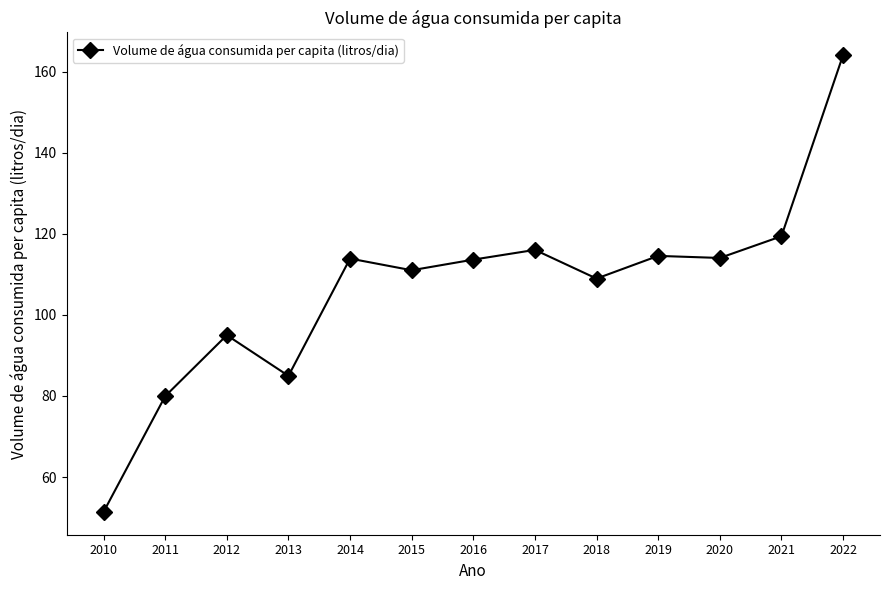

What is the value of the 4th point from the left?

85.0